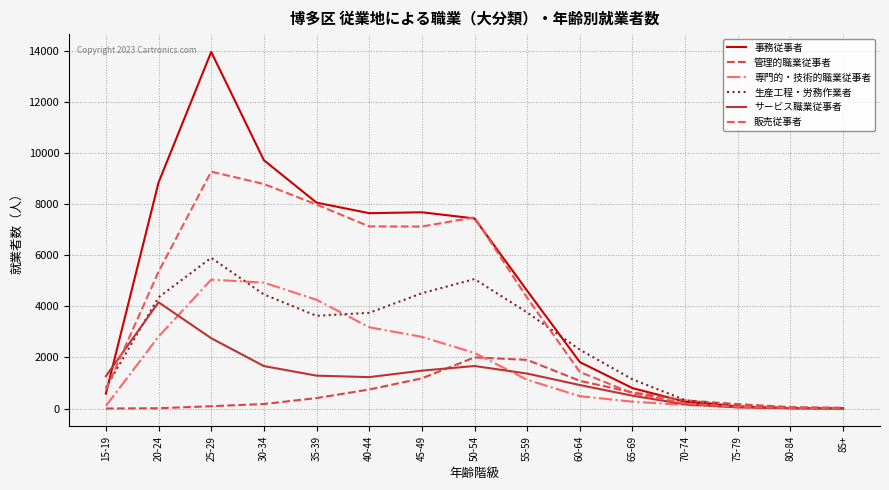

Does the chart have visible grid lines?

Yes